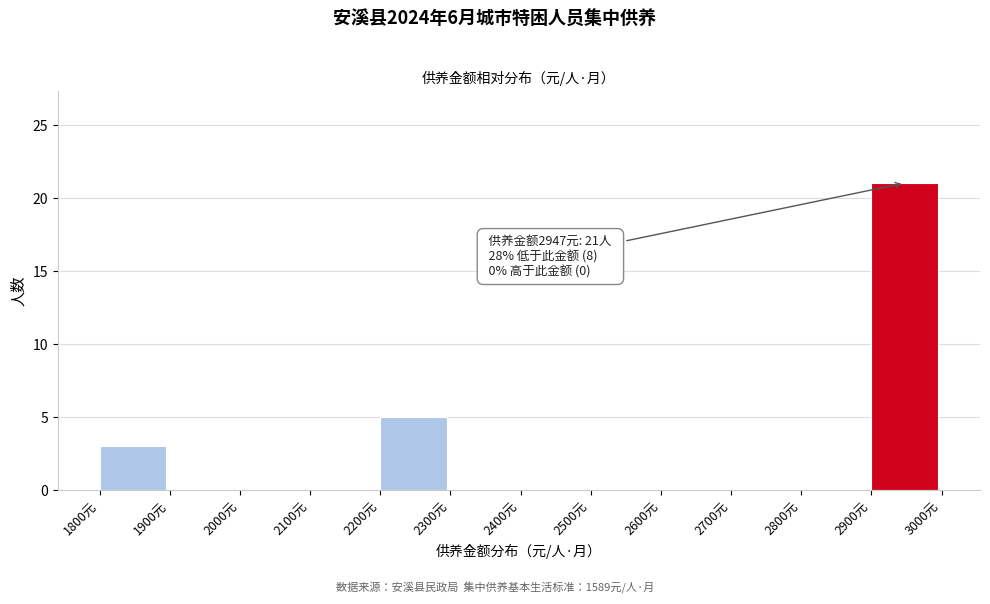

Over which range of the x-axis is the bar tallest?

2900 to 3000